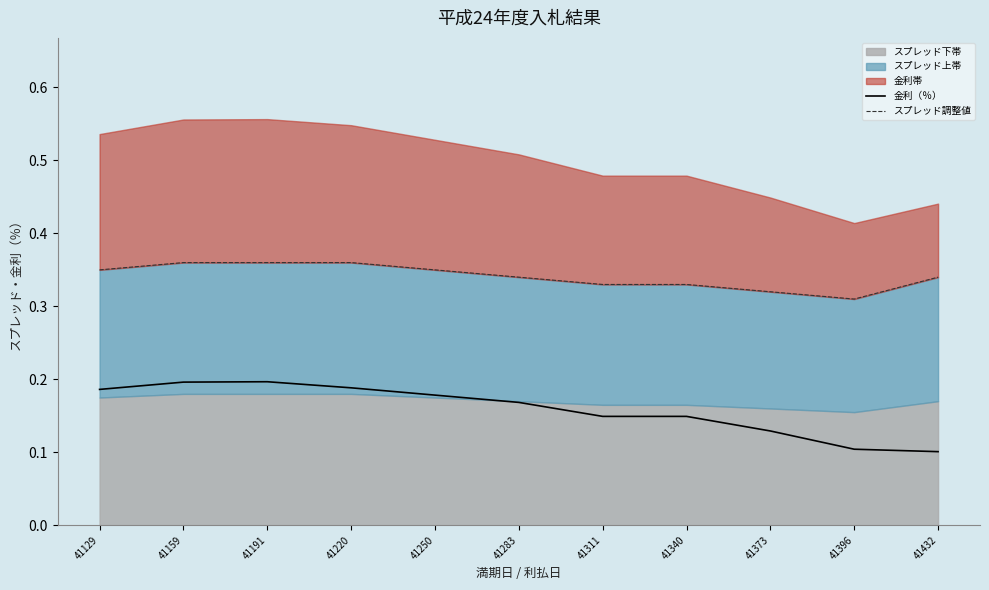

True or false: 金利（％） has a value of 0.0 at 41220.

False